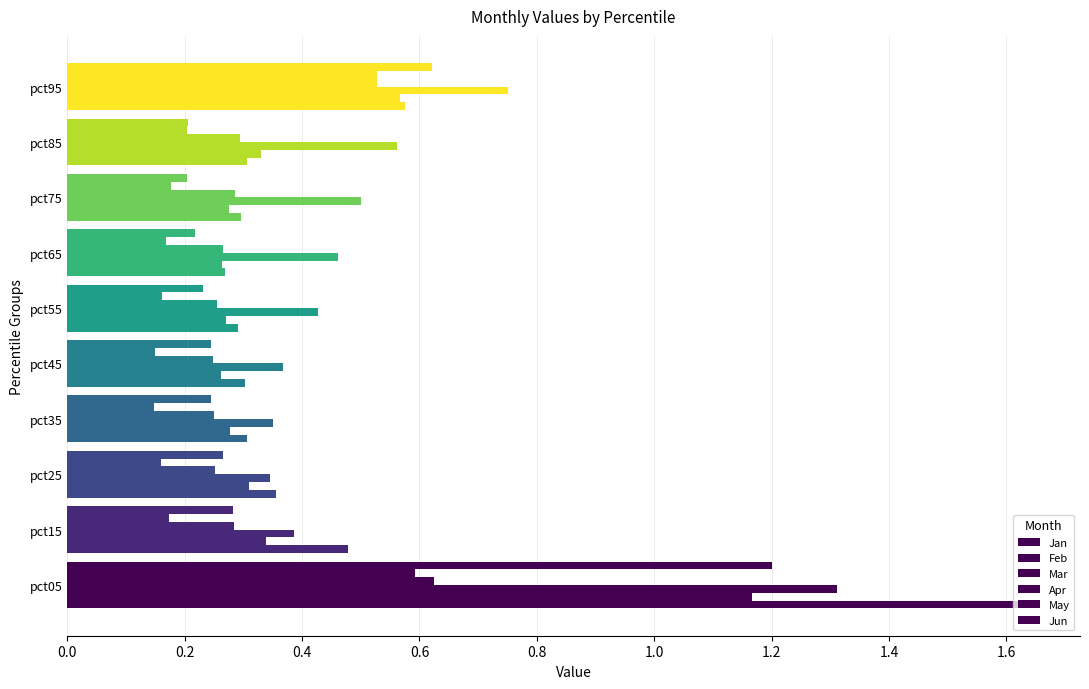

What is the sum of all May values?

2.5